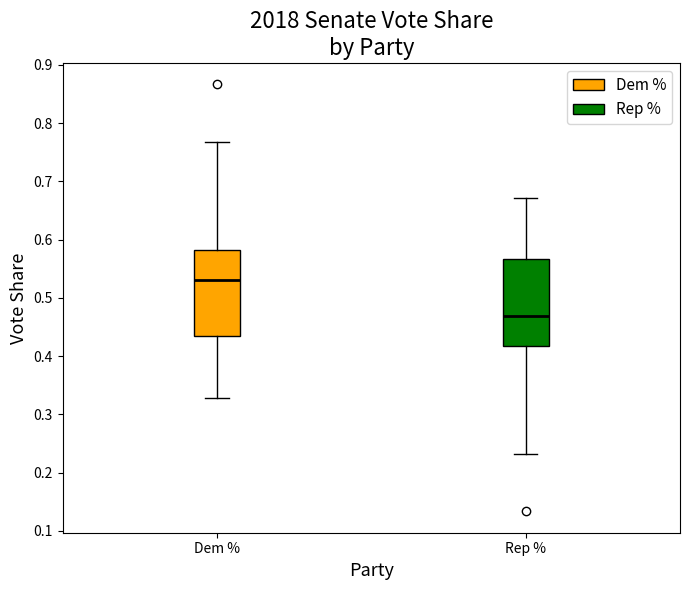

Reading left to right, read every box against the y-axis: the position of its median line, the range the box covers, and the ends of its whiskers. The values are not printed on the chart, so give them approximately, as read against the axis.

Dem %: median 0.53, box 0.43 to 0.58, whiskers 0.33 to 0.77
Rep %: median 0.47, box 0.42 to 0.57, whiskers 0.23 to 0.67